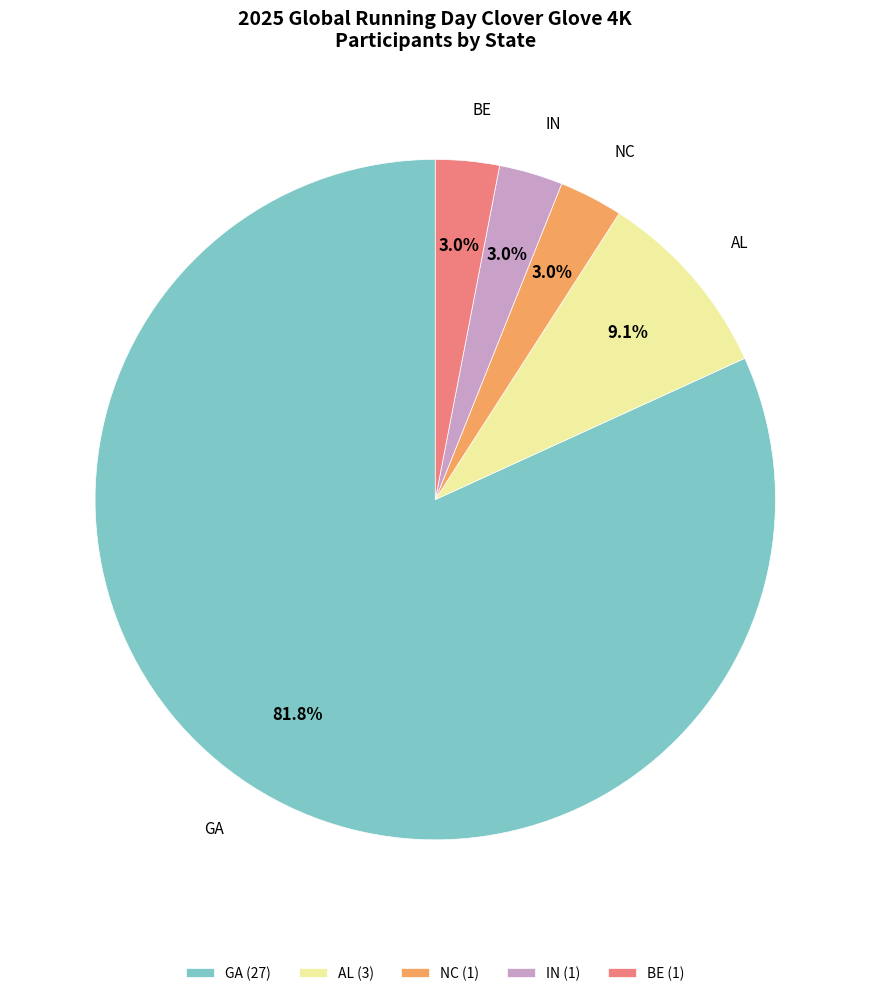

To the nearest percent, what is the combined percentage of BE and AL?

12%